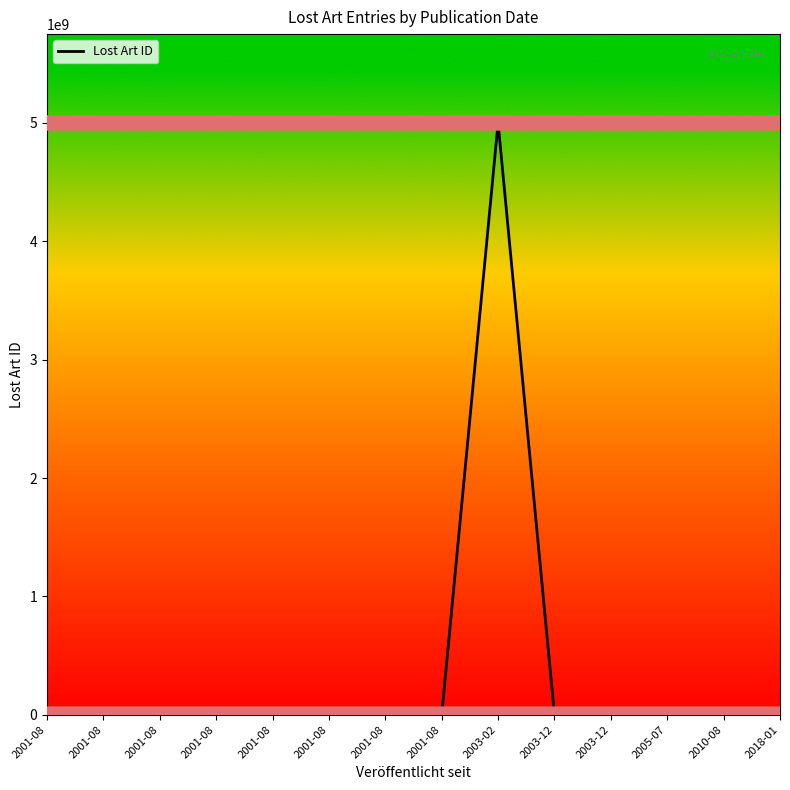

At which category does the data reach its first local peak?

2001-08